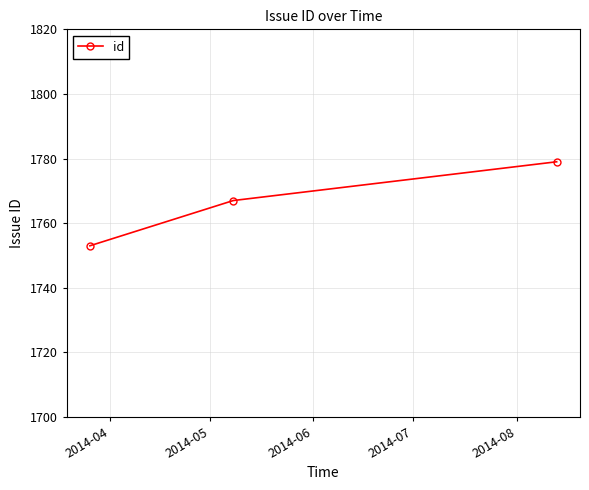

How many values are below 1767?

1